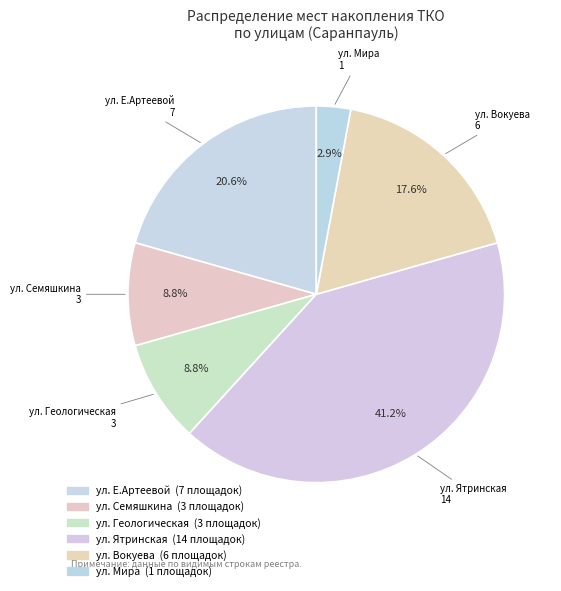

How many slices are in this pie chart?

6